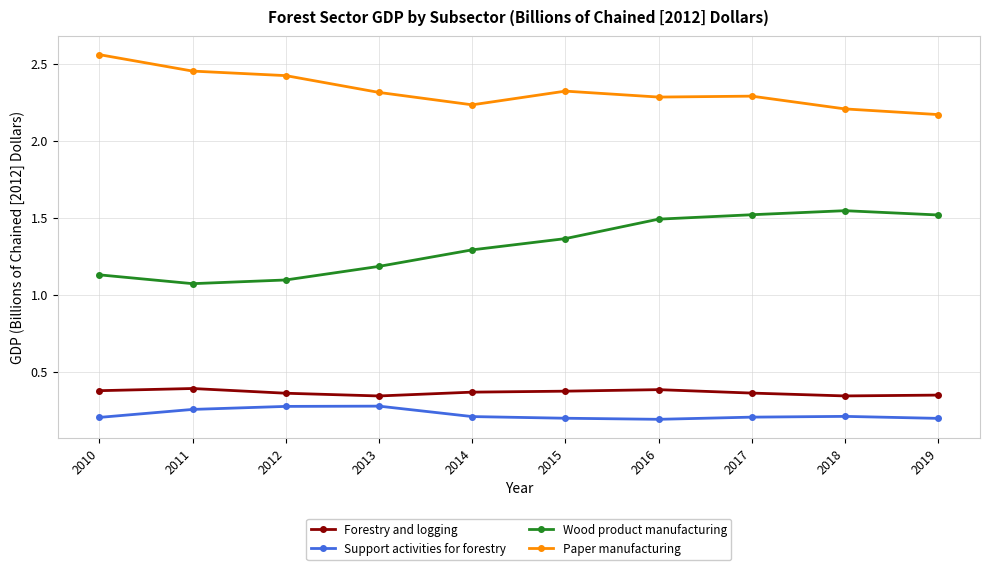

What is the spread (max minus min) of values at 2014?

2.0